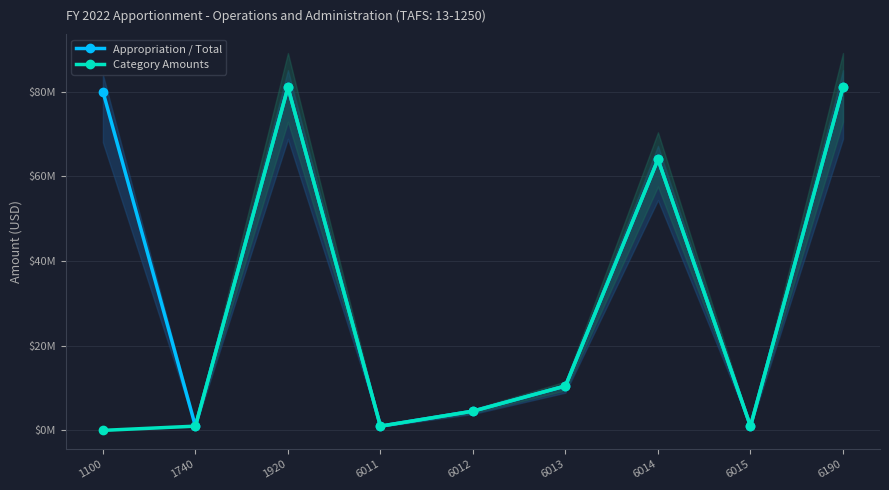

Where does the Category Amounts series first go above 4541129?

1920